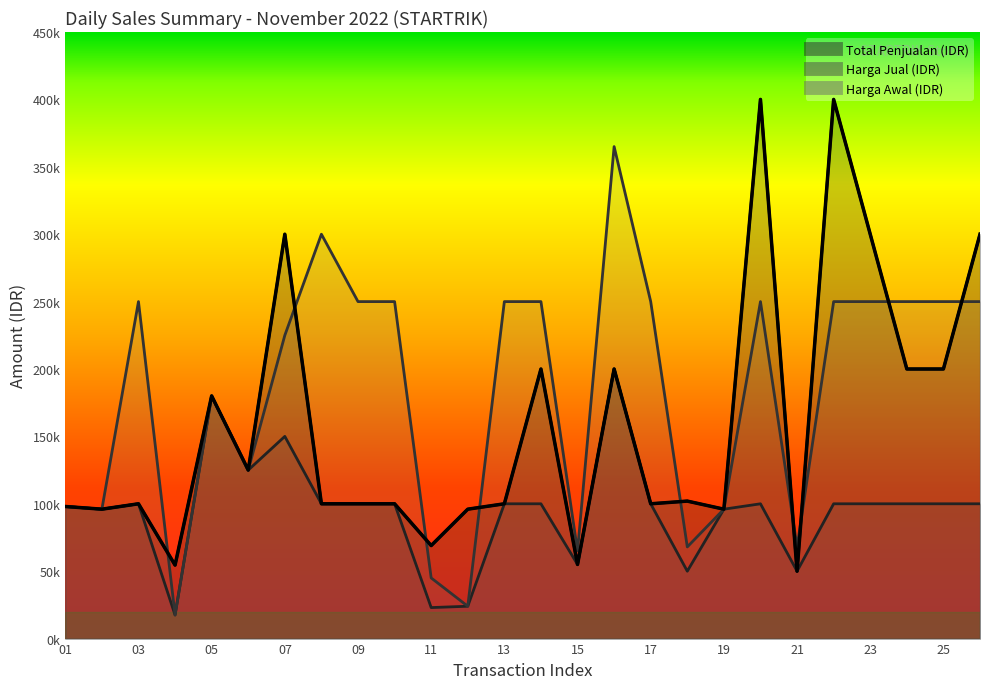

True or false: Harga Jual (IDR) has more than 2 interior local peaks.

True